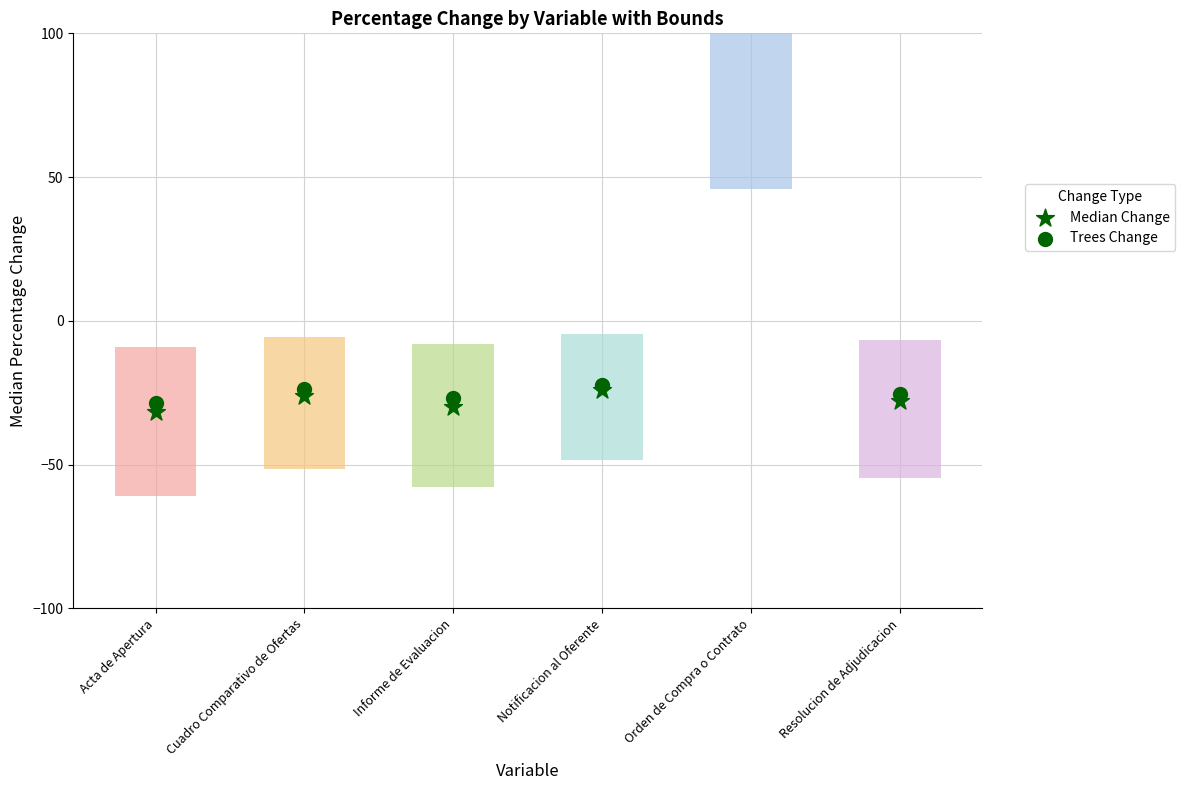

Which series contains the lowest Y value?

Median Change